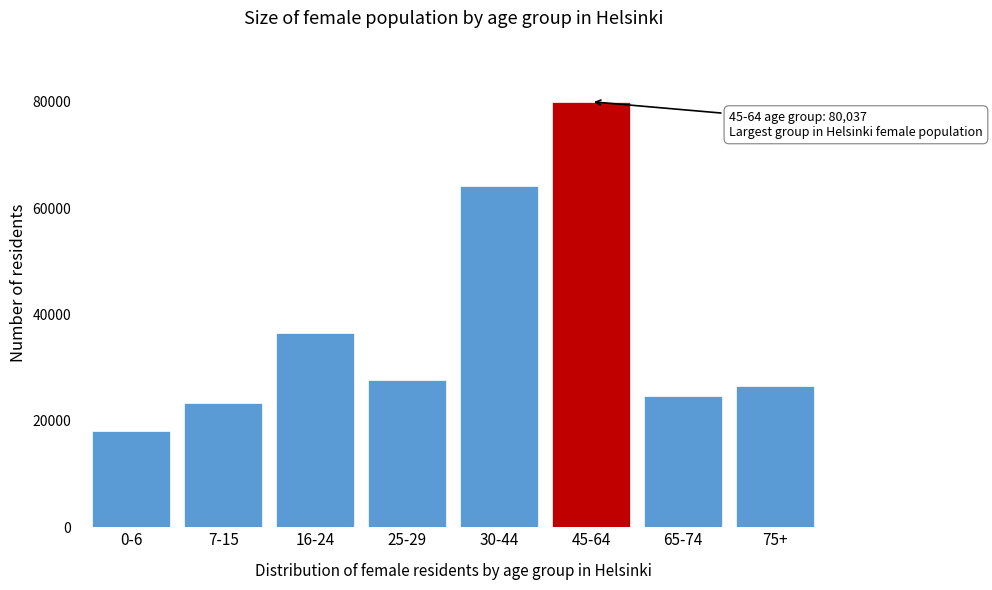

Reading right to left, extract all data points from this chart.

26643	24623	80037	64203	27645	36448	23440	18139